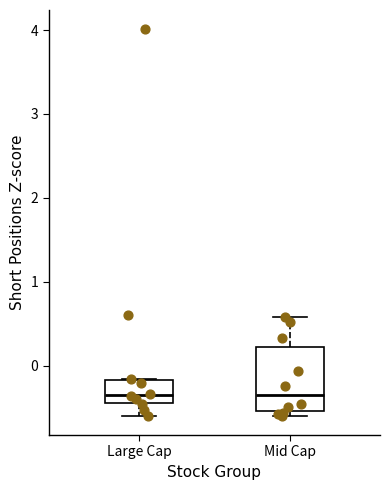

Where is the upper edge of the box for Mid Cap on the y-axis? The values are not printed on the chart, so give them approximately, as read against the axis.

0.2